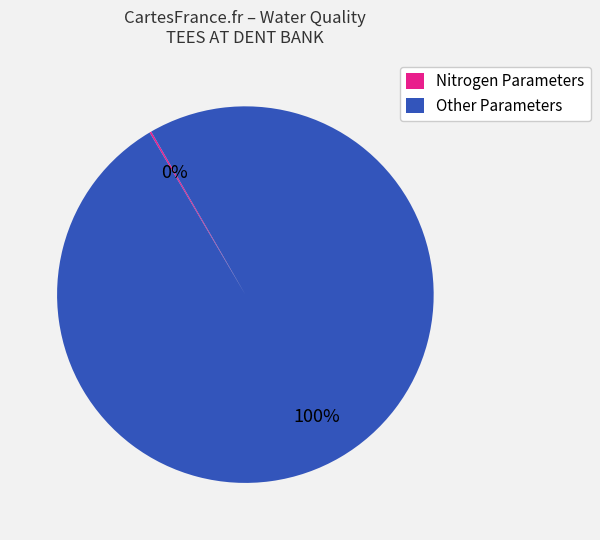

Does Other Parameters account for over 50% of the chart?

Yes